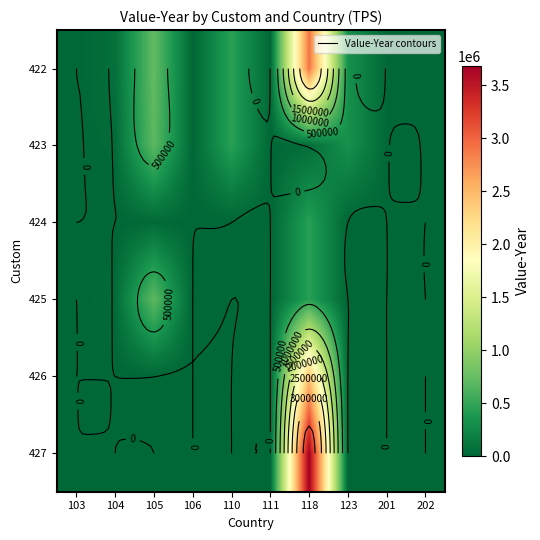

Between 105 and 123, which is larger?

105